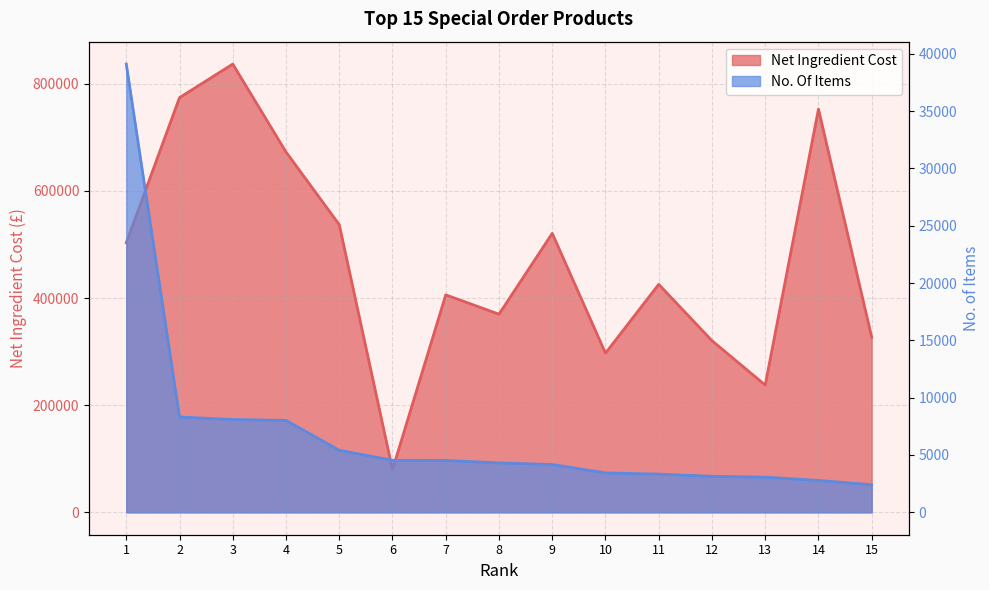

What is the value of the Net Ingredient Cost point at the 7th from the left?

405979.6